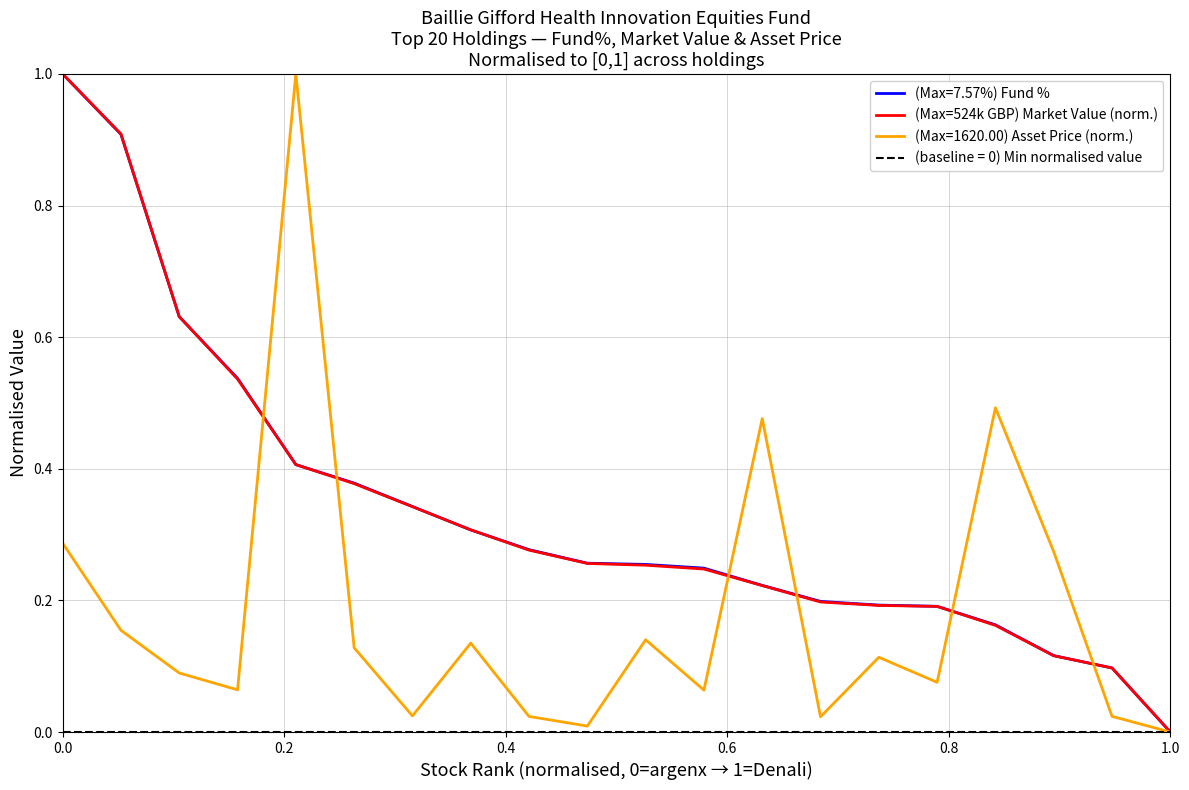

True or false: the data has more than 1 interior local peaks.

False